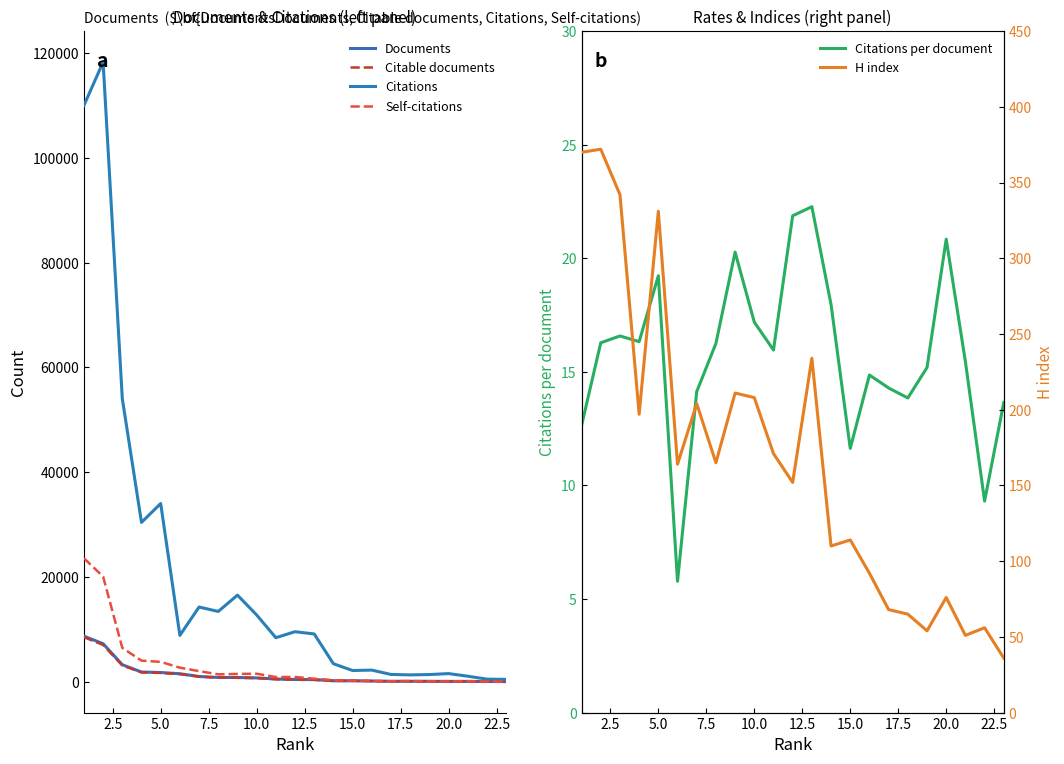

The value of Citations per document at 20.0 is 28.1. True or false?

False